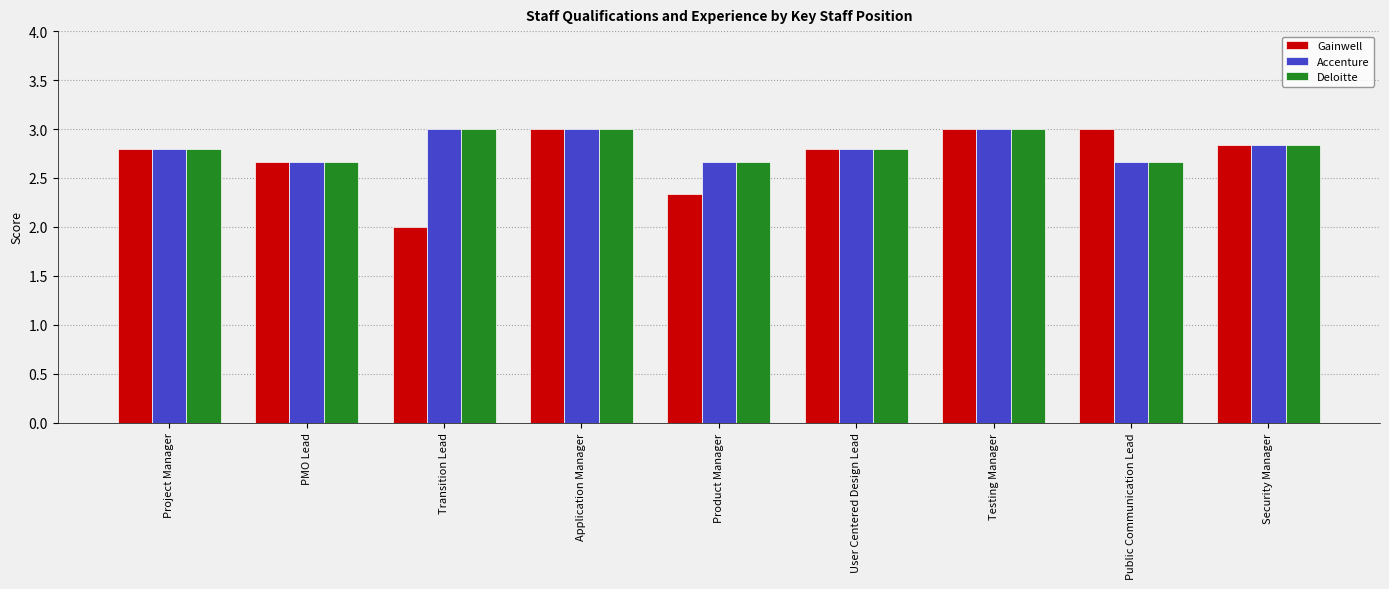

Which series has the widest spread of values?

Gainwell